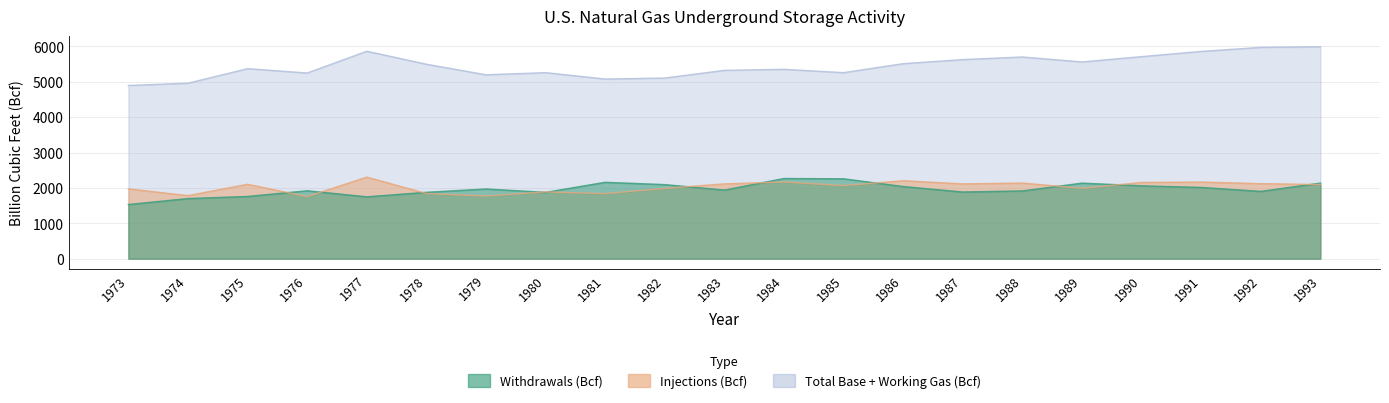

True or false: Injections (Bcf) has a value of 1889.0 at 1980.

True